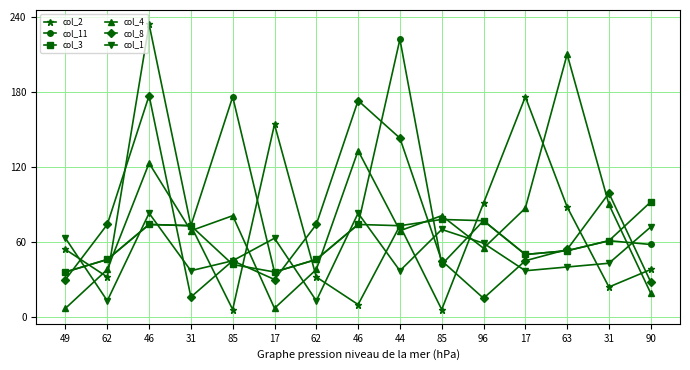

At 85, list the series in order from largest to smallest.

col_11, col_4, col_8, col_1, col_3, col_2